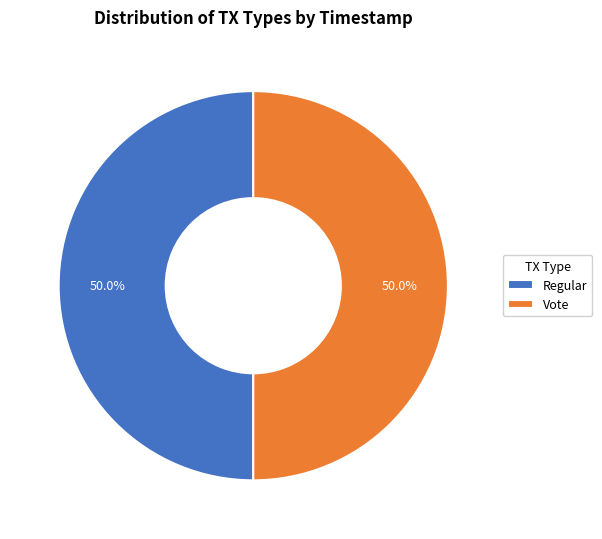

Approximately how many times larger is the value at Regular compared to Vote?

1.0